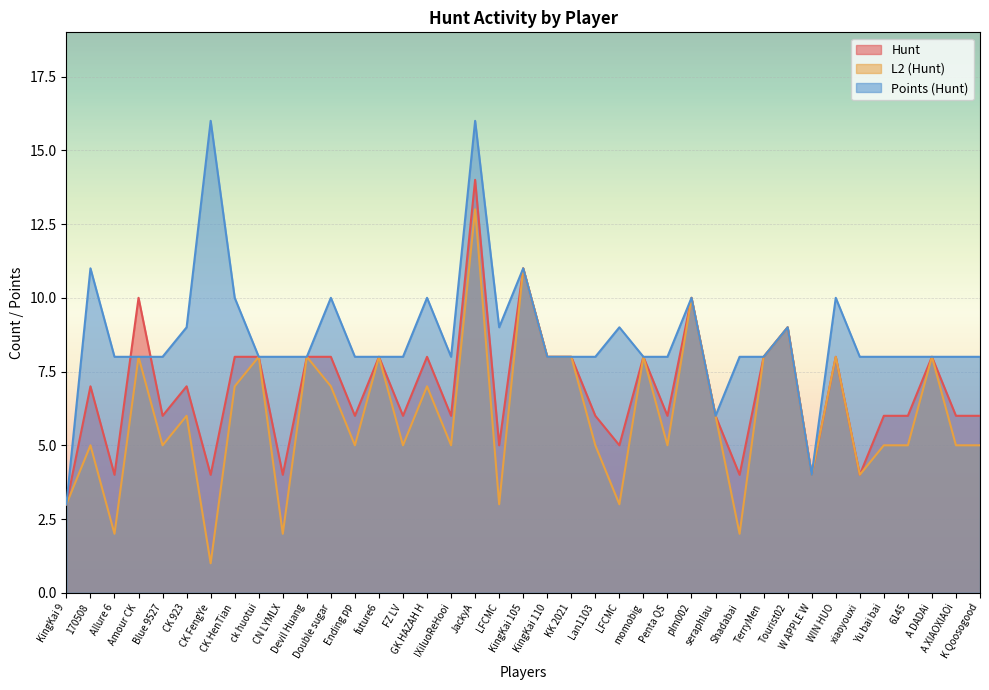

Reading right to left, what are all the values shown in this chart?

Hunt: K Qoosogood=6	A XIAOXIAOi=6	A DADAi=8	6145=6	Yu bai bai=6	xiaoyouxi=4	WIN HUO=8	W APPLE W=4	Tourist02=9	TerryMen=8	Shadabai=4	seraphlau=6	plm002=10	Penta QS=6	momobig=8	LFCMC=5	Lan1103=6	KK 2021=8	KingKai 110=8	KingKai 105=11	LFCMC=5	JackyA=14	IXiluoReHooi=6	GK HAZAH H=8	FZ LV=6	future6=8	Ending pp=6	Double sugar=8	Devil Huang=8	CN LYMLX=4	ck huotui=8	CK HenTian=8	CK FengYe=4	CK 923=7	Blue 9527=6	Amour CK=10	Allure 6=4	170508=7	KingKai 9=3
L2 (Hunt): K Qoosogood=5	A XIAOXIAOi=5	A DADAi=8	6145=5	Yu bai bai=5	xiaoyouxi=4	WIN HUO=8	W APPLE W=4	Tourist02=9	TerryMen=8	Shadabai=2	seraphlau=6	plm002=10	Penta QS=5	momobig=8	LFCMC=3	Lan1103=5	KK 2021=8	KingKai 110=8	KingKai 105=11	LFCMC=3	JackyA=13	IXiluoReHooi=5	GK HAZAH H=7	FZ LV=5	future6=8	Ending pp=5	Double sugar=7	Devil Huang=8	CN LYMLX=2	ck huotui=8	CK HenTian=7	CK FengYe=1	CK 923=6	Blue 9527=5	Amour CK=8	Allure 6=2	170508=5	KingKai 9=3
Points (Hunt): K Qoosogood=8	A XIAOXIAOi=8	A DADAi=8	6145=8	Yu bai bai=8	xiaoyouxi=8	WIN HUO=10	W APPLE W=4	Tourist02=9	TerryMen=8	Shadabai=8	seraphlau=6	plm002=10	Penta QS=8	momobig=8	LFCMC=9	Lan1103=8	KK 2021=8	KingKai 110=8	KingKai 105=11	LFCMC=9	JackyA=16	IXiluoReHooi=8	GK HAZAH H=10	FZ LV=8	future6=8	Ending pp=8	Double sugar=10	Devil Huang=8	CN LYMLX=8	ck huotui=8	CK HenTian=10	CK FengYe=16	CK 923=9	Blue 9527=8	Amour CK=8	Allure 6=8	170508=11	KingKai 9=3